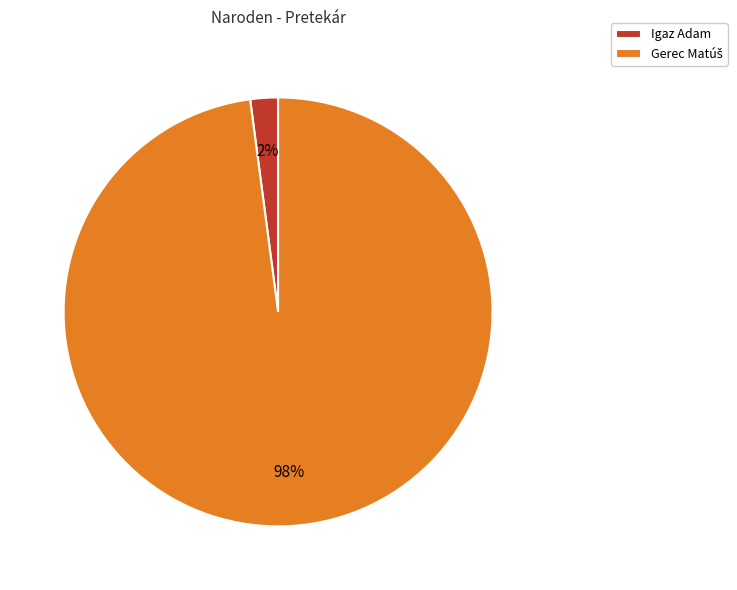

Does Igaz Adam represent more than half of the total?

No